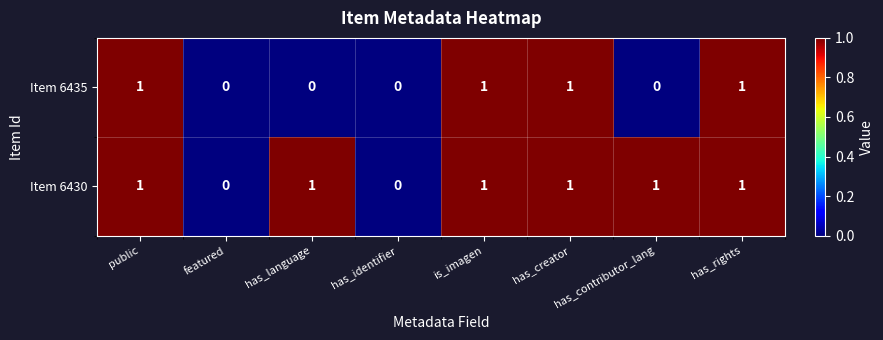

The value of Item 6435 at has_language is -1. True or false?

False